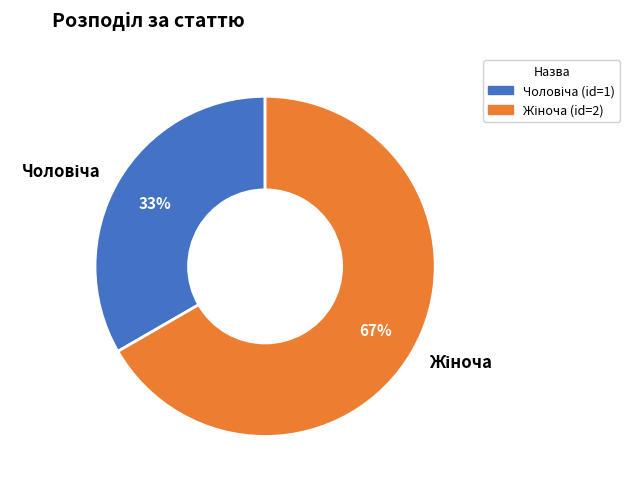

How many segments does this pie chart have?

2